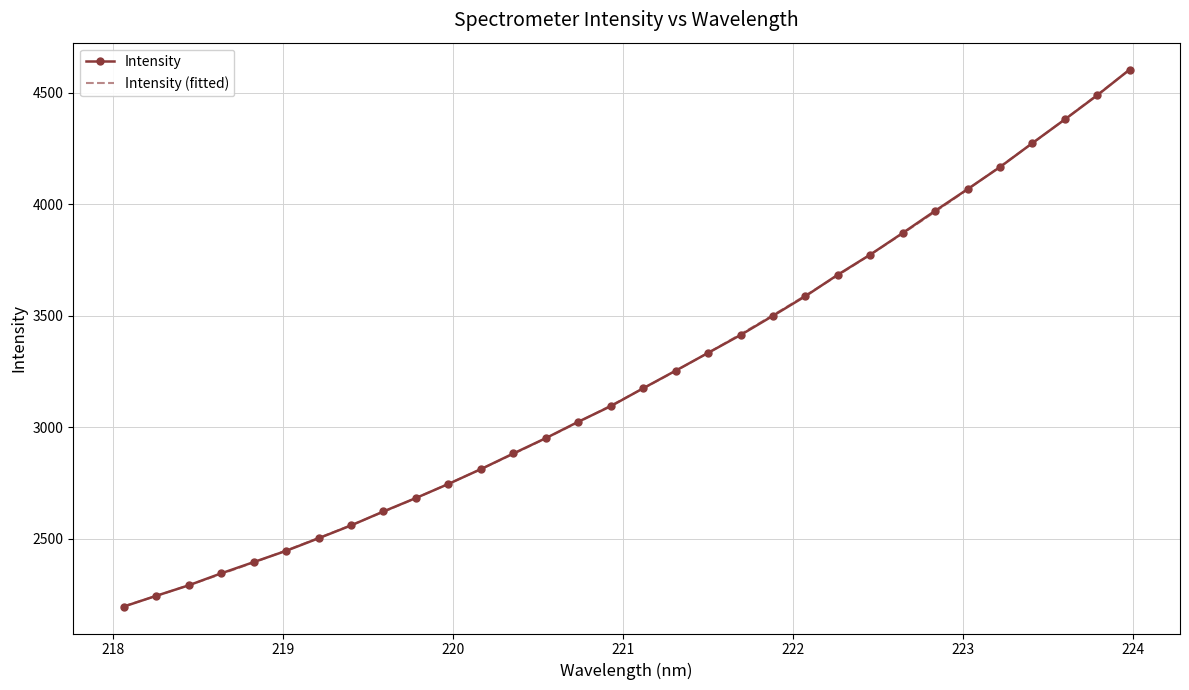

Rank the categories by value from highest to lowest.

223.9802, 223.7895, 223.5987, 223.408, 223.2172, 223.0264, 222.8355, 222.6447, 222.4538, 222.263, 222.0721, 221.8812, 221.6902, 221.4993, 221.3083, 221.1174, 220.9264, 220.7354, 220.5444, 220.3533, 220.1623, 219.9712, 219.7801, 219.589, 219.3979, 219.2067, 219.0156, 218.8244, 218.6332, 218.442, 218.2508, 218.0596